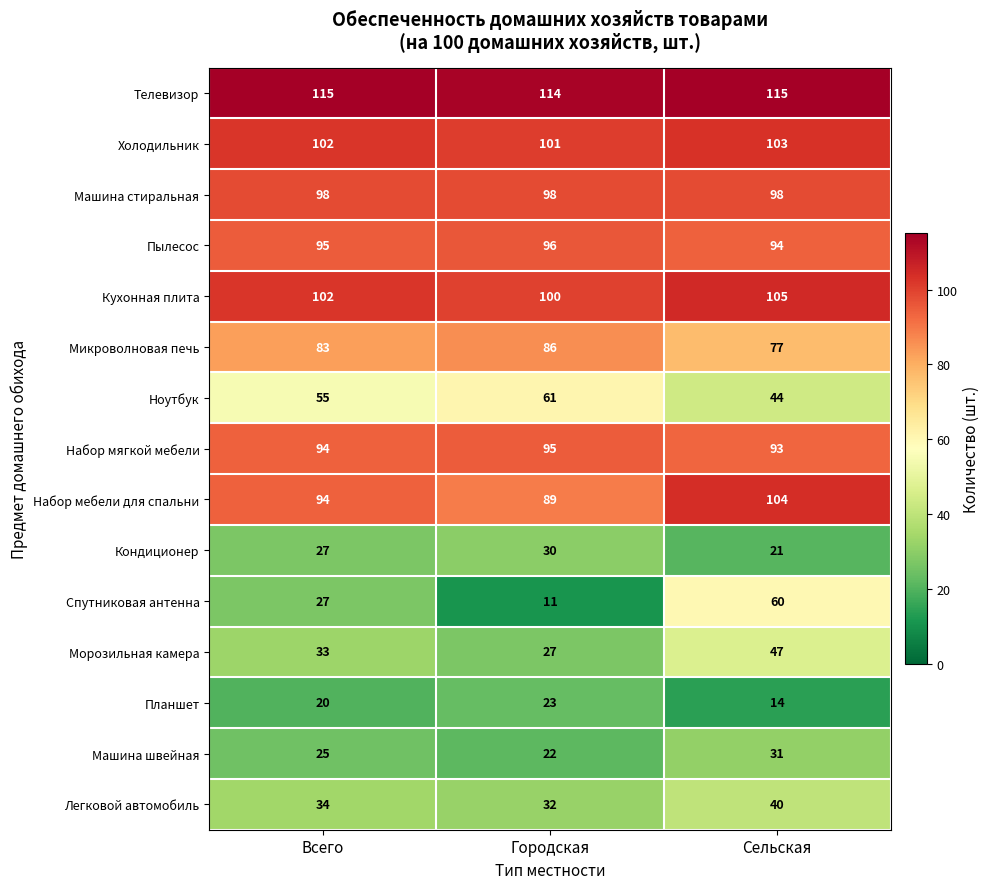

The value of Телевизор at Сельская is 115. True or false?

True